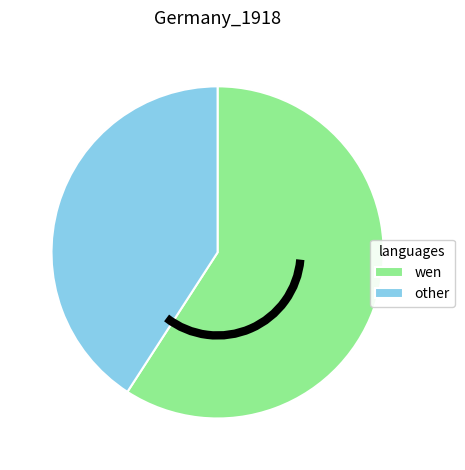

The wen slice represents 54% of the pie. True or false?

False